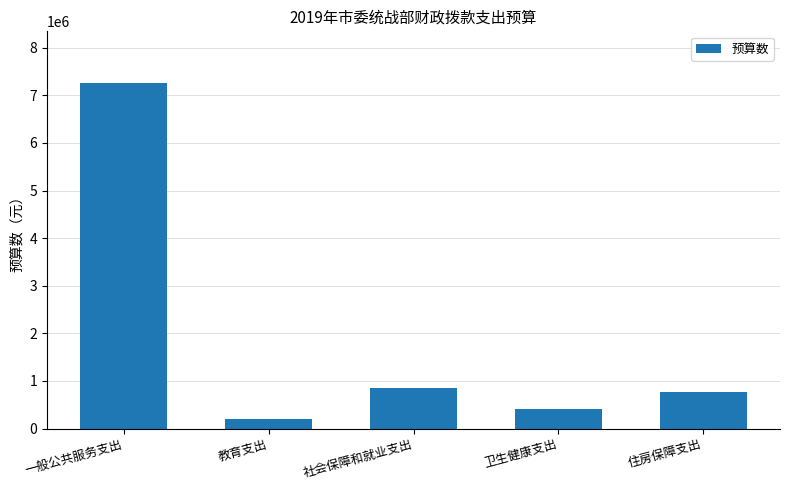

How many categories are shown in the chart?

5